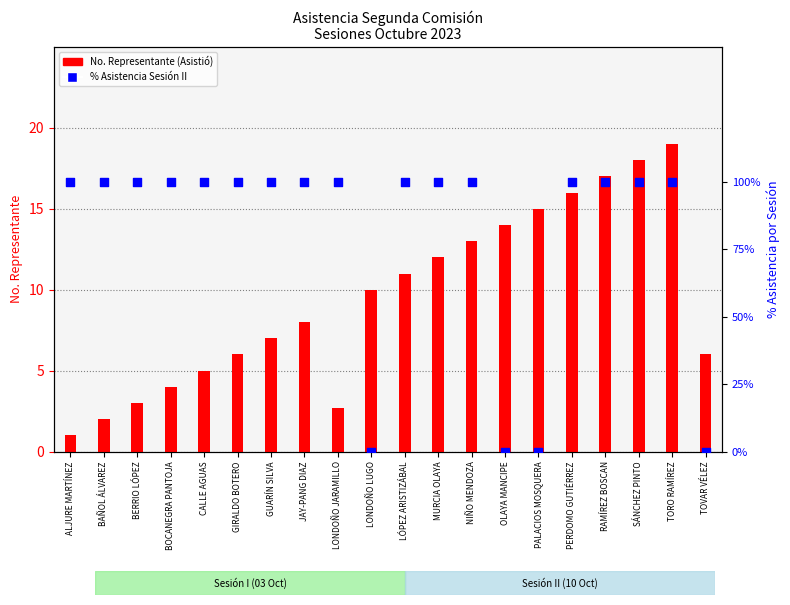

Which series reaches the minimum Y coordinate?

% Asistencia Sesión II